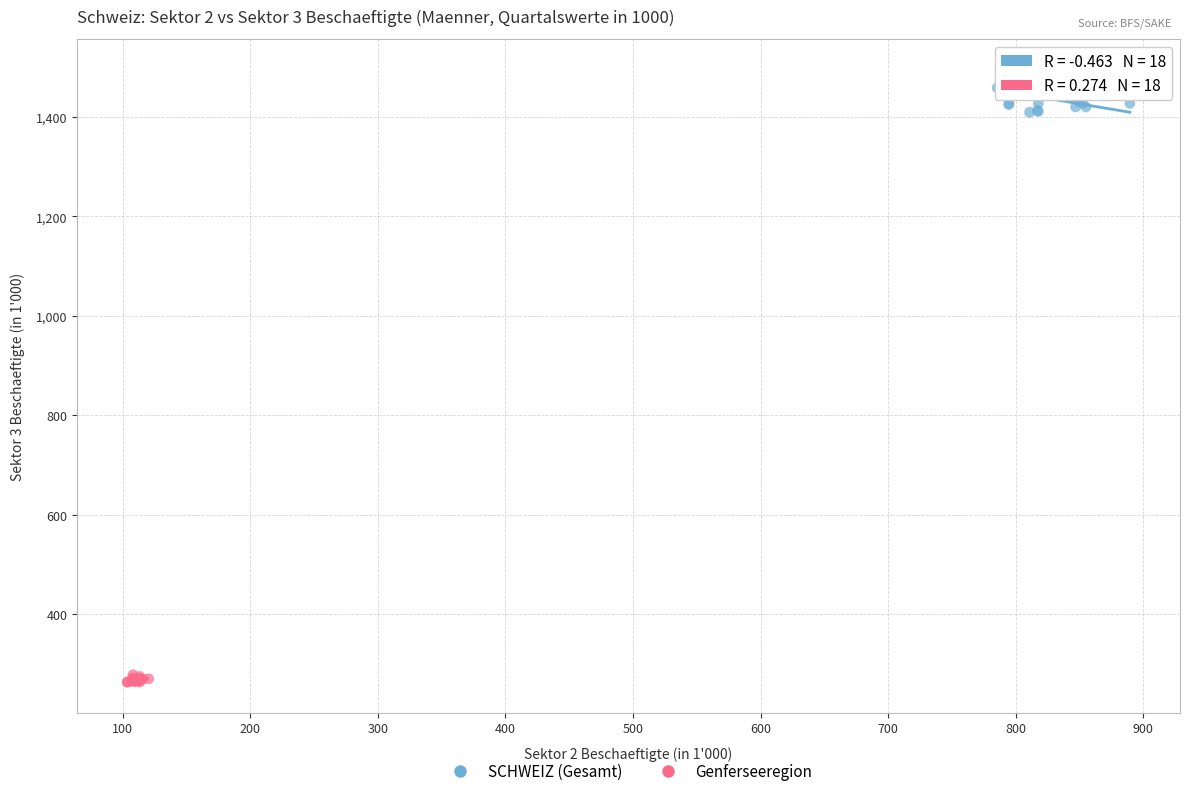

Which series contains the highest Y value?

SCHWEIZ (Gesamt)